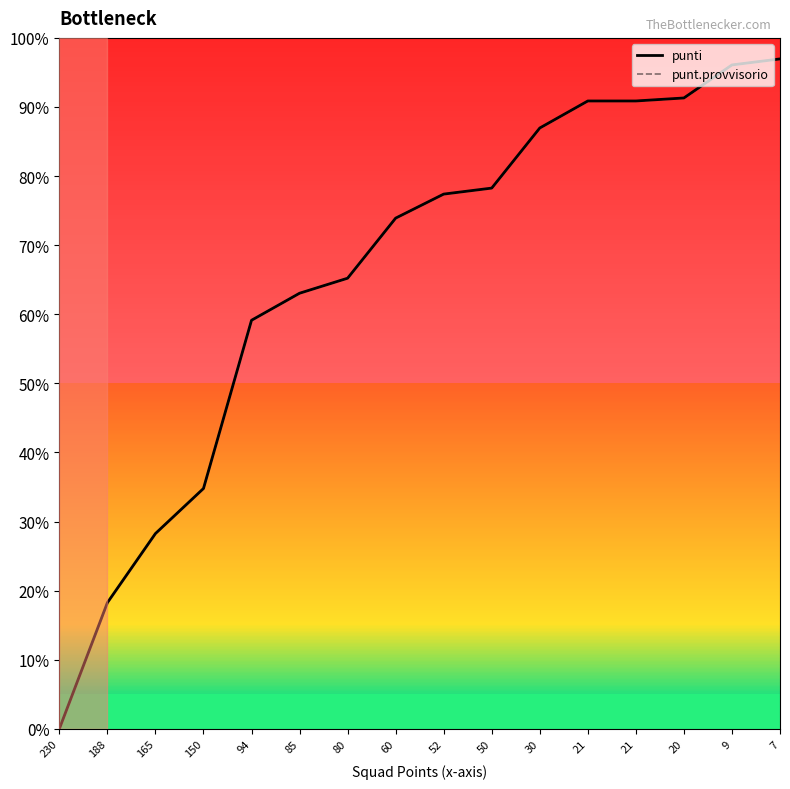

Where is punti nearest to the value 48?

94